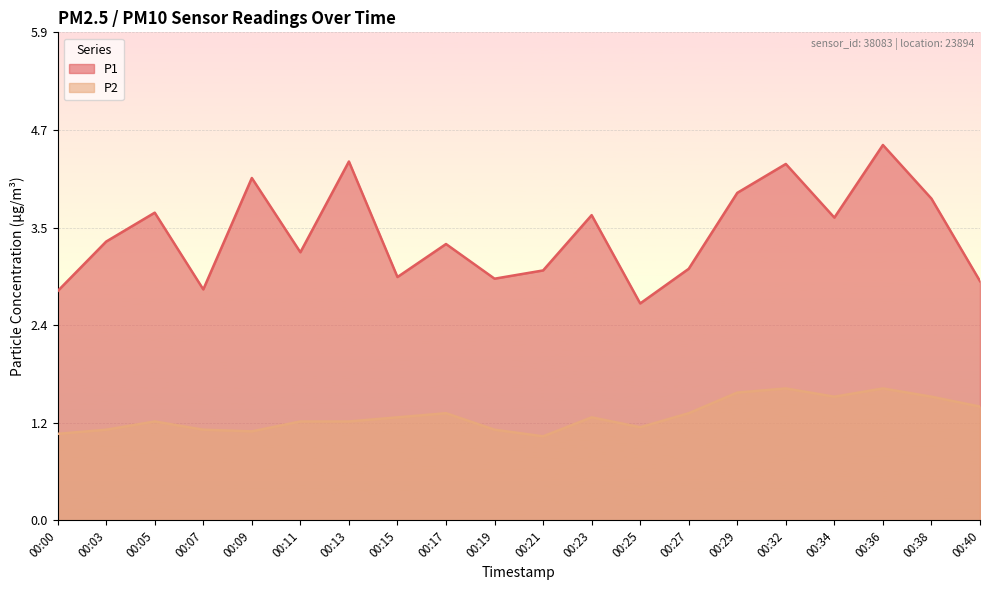

Reading left to right, list all the values displayed in this chart.

P1: 2.8	3.4	3.7	2.8	4.2	3.2	4.3	3.0	3.4	2.9	3.0	3.7	2.6	3.0	4.0	4.3	3.7	4.5	3.9	2.9
P2: 1.1	1.1	1.2	1.1	1.1	1.2	1.2	1.2	1.3	1.1	1.0	1.2	1.1	1.3	1.6	1.6	1.5	1.6	1.5	1.4